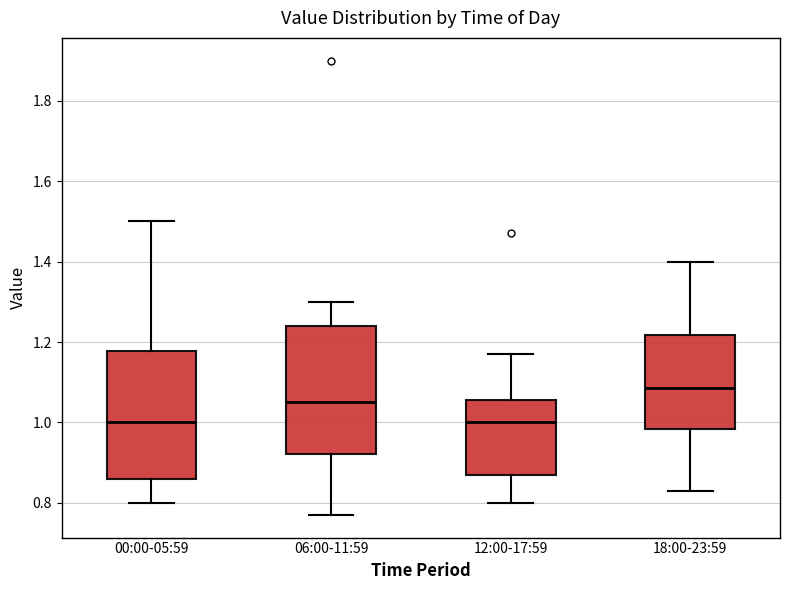

Where is the lower edge of the box for 00:00-05:59 on the y-axis? The values are not printed on the chart, so give them approximately, as read against the axis.

0.86